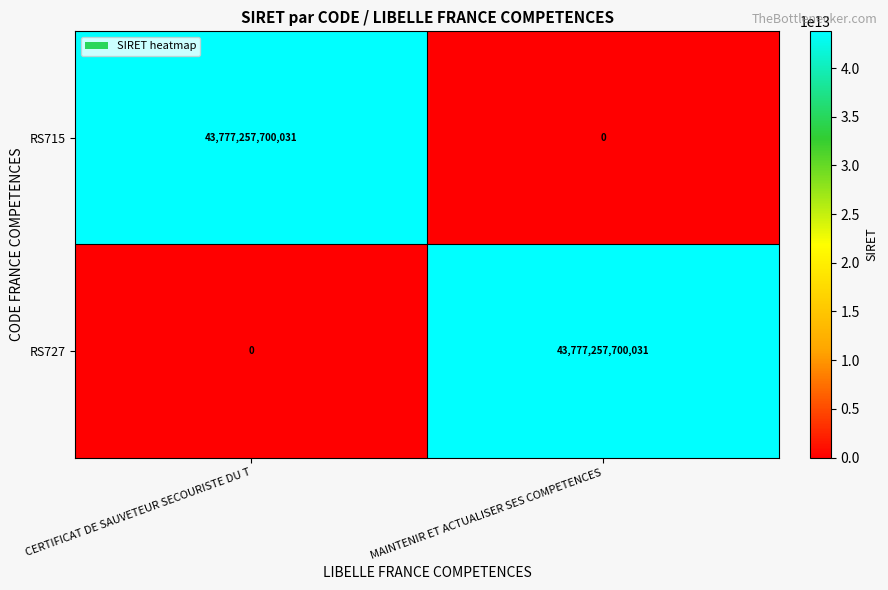

Is it true that RS727 equals 0 at CERTIFICAT DE SAUVETEUR SECOURISTE DU T?

True